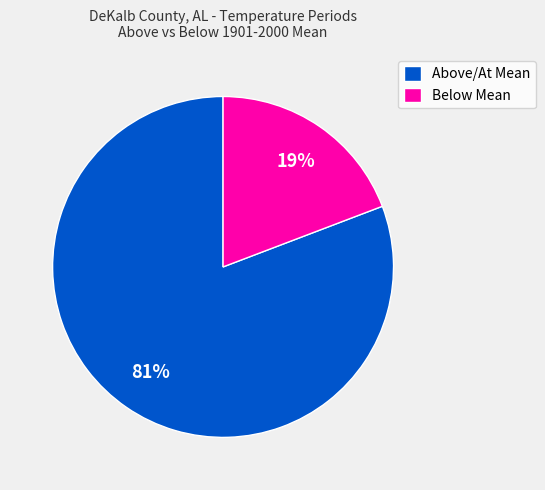

Is the sum of Below Mean and Above/At Mean greater than half?

Yes